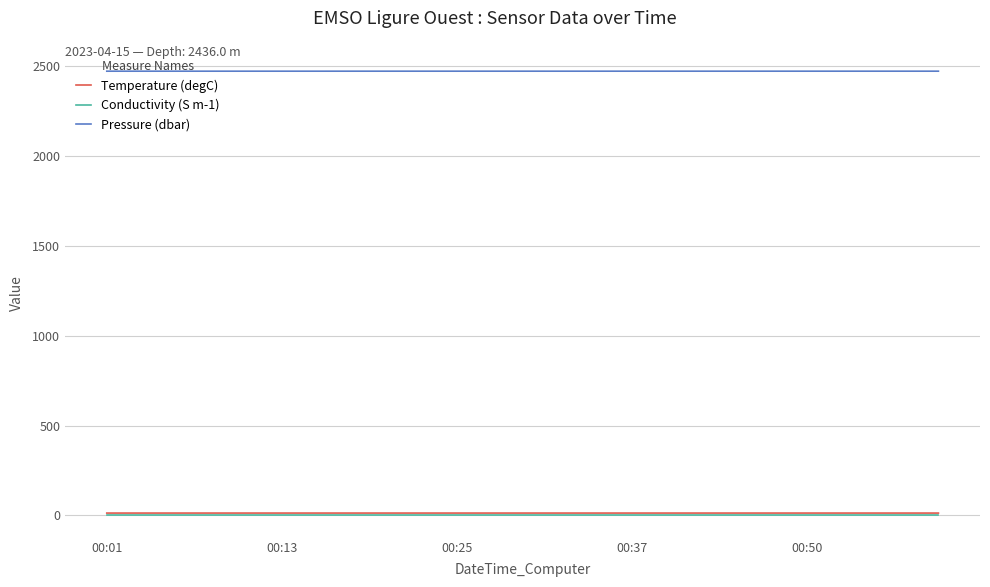

True or false: Conductivity (S m-1) and Pressure (dbar) intersect in this chart.

False